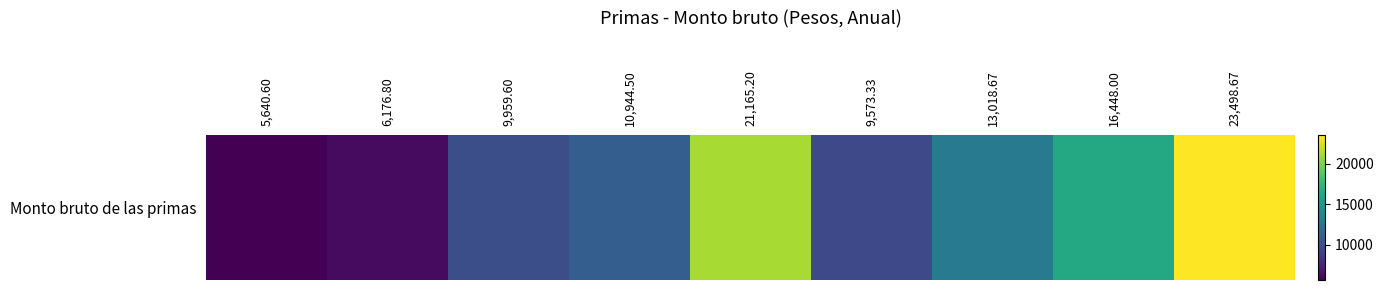

Where is the data nearest to the value 14569?

13,018.67